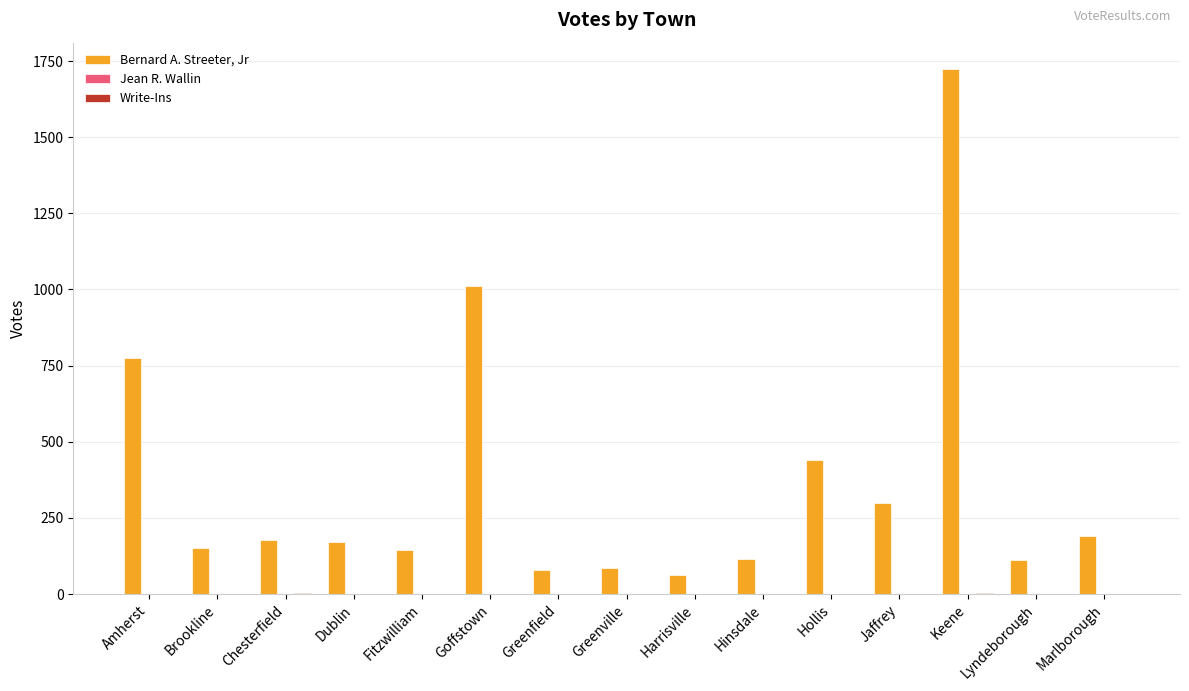

What is the total value across all series at Amherst?

776